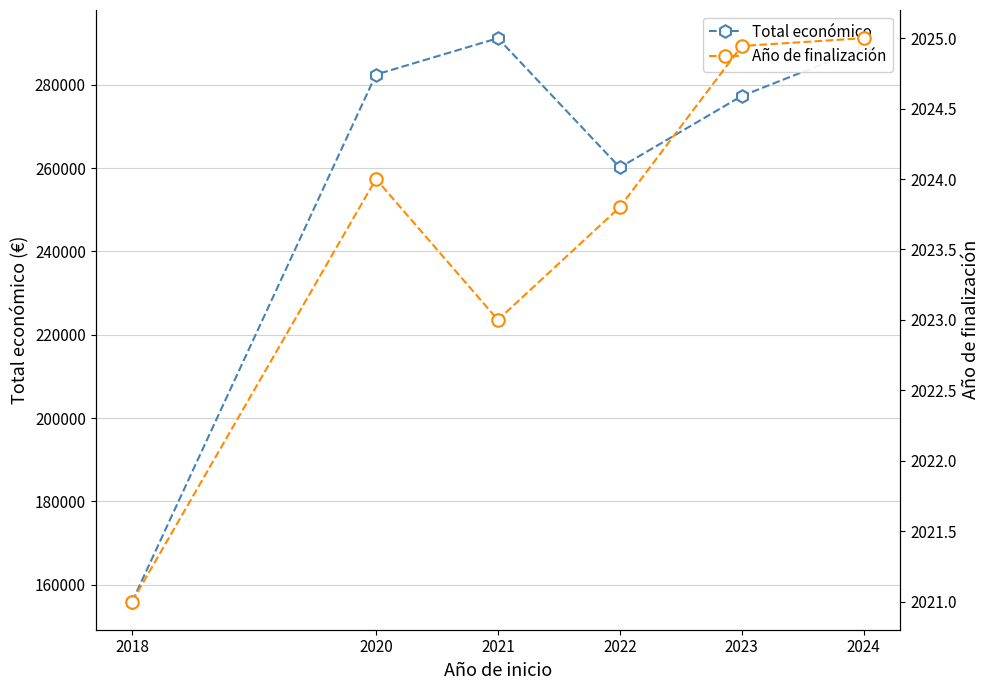

Which has a higher value, 2018 or 2021?

2021